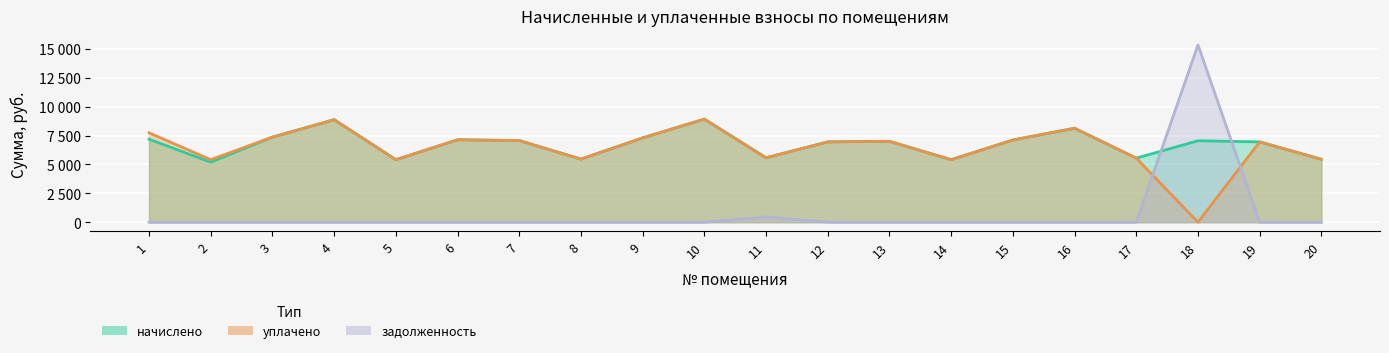

What is the spread (max minus min) of values at 13?

7004.9